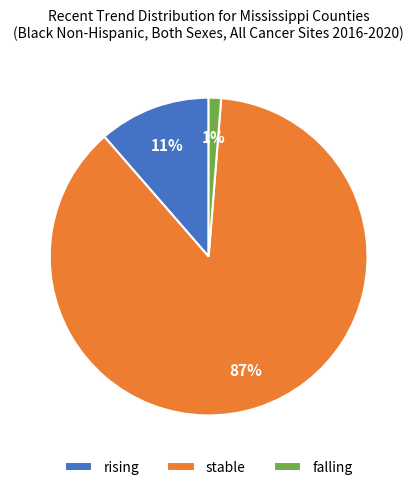

Which has a higher value, stable or falling?

stable